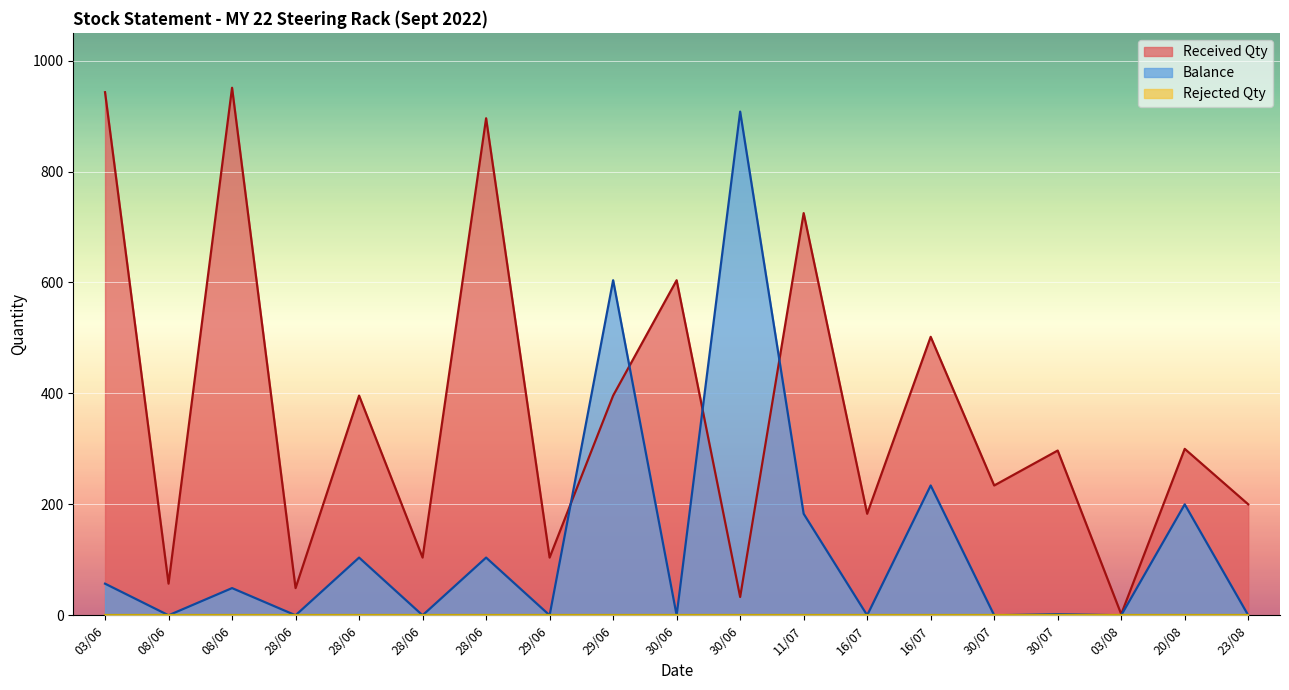

How many categories are shown in the chart?

19